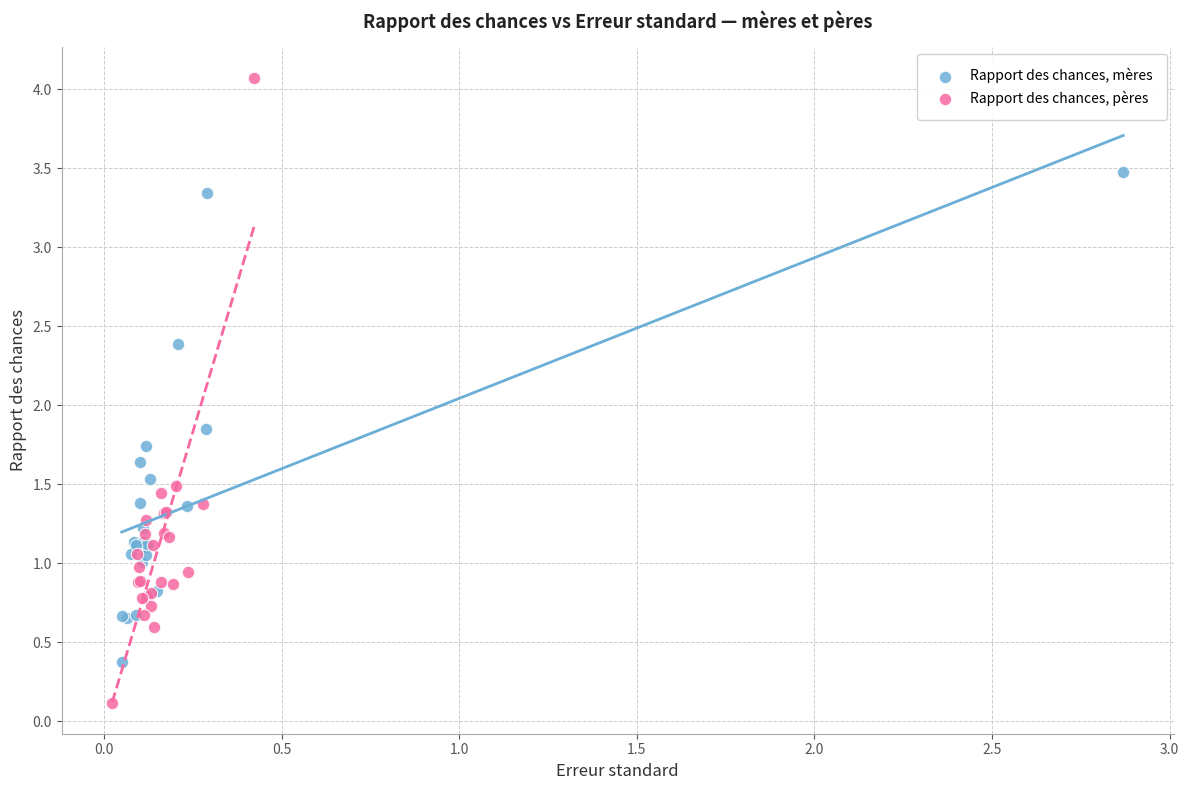

Which series has the largest Y range (max minus min)?

Rapport des chances, pères